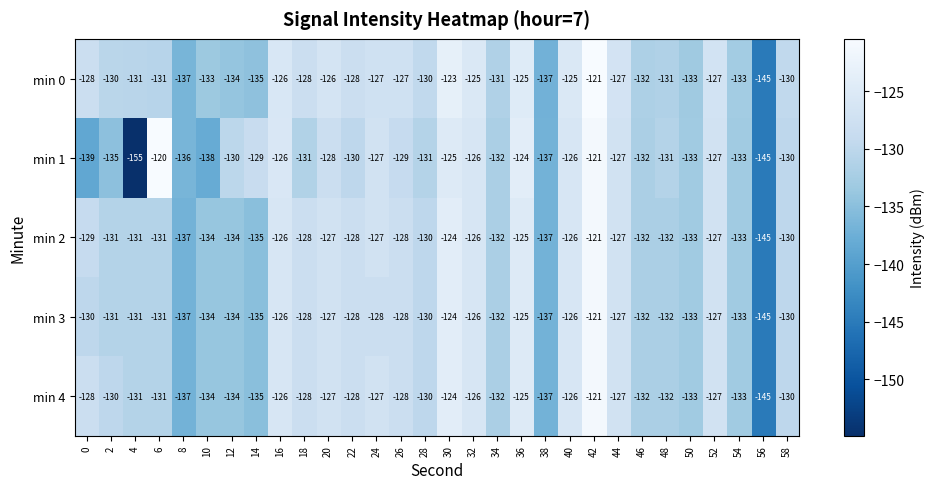

What is the greatest value displayed?

-120